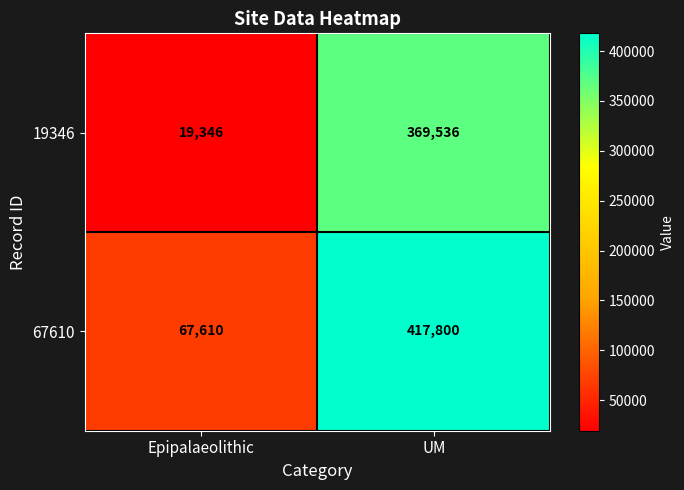

List the series in order of their overall mean, highest first.

67610, 19346